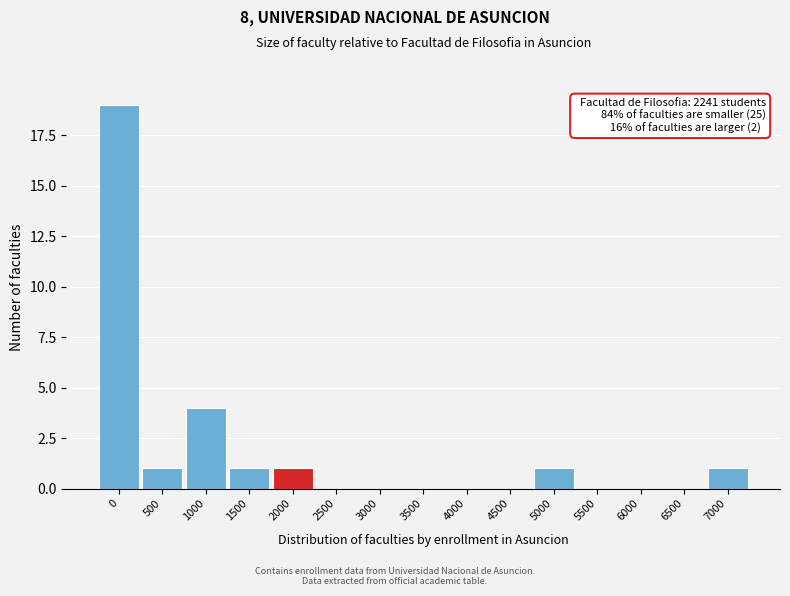

Reading right to left, transcribe all the data shown in this chart.

7000=1	6500=0	6000=0	5500=0	5000=1	4500=0	4000=0	3500=0	3000=0	2500=0	2000=1	1500=1	1000=4	500=1	0=19